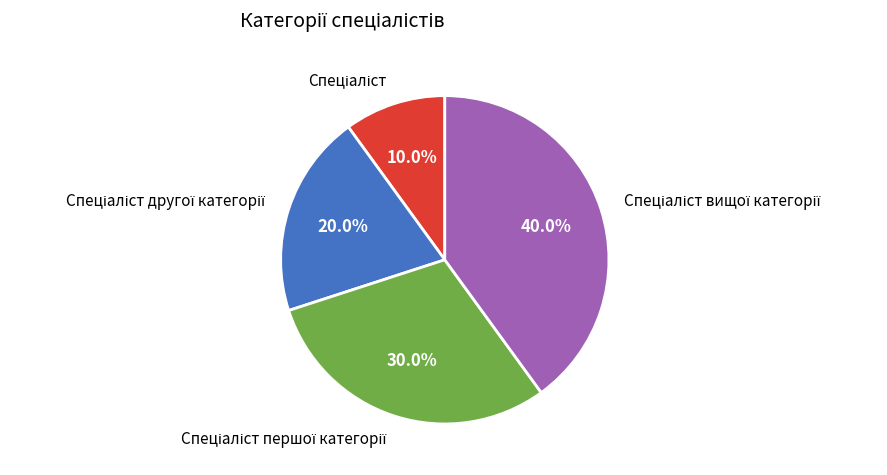

How many segments does this pie chart have?

4